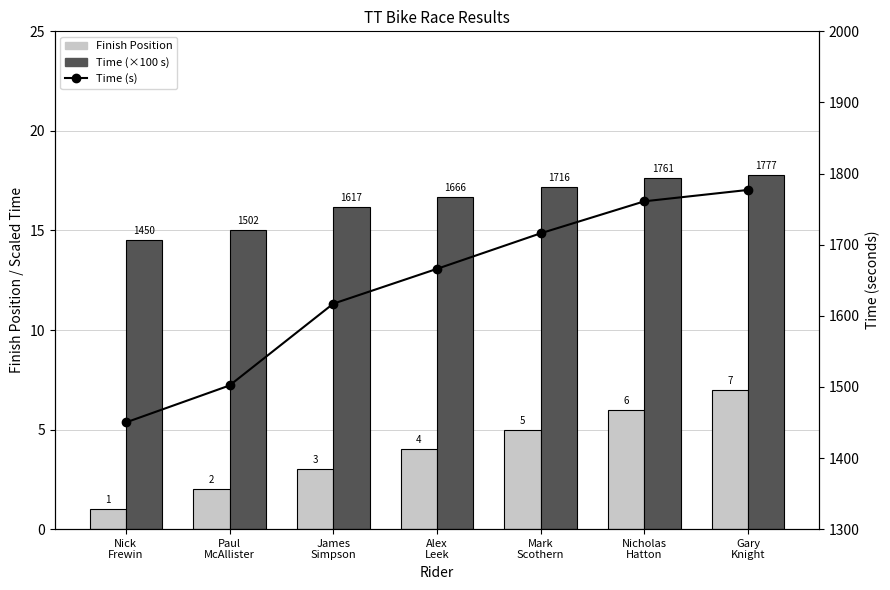

What are all the series names shown in the legend?

Finish Position, Time (×100 s), Time (s)